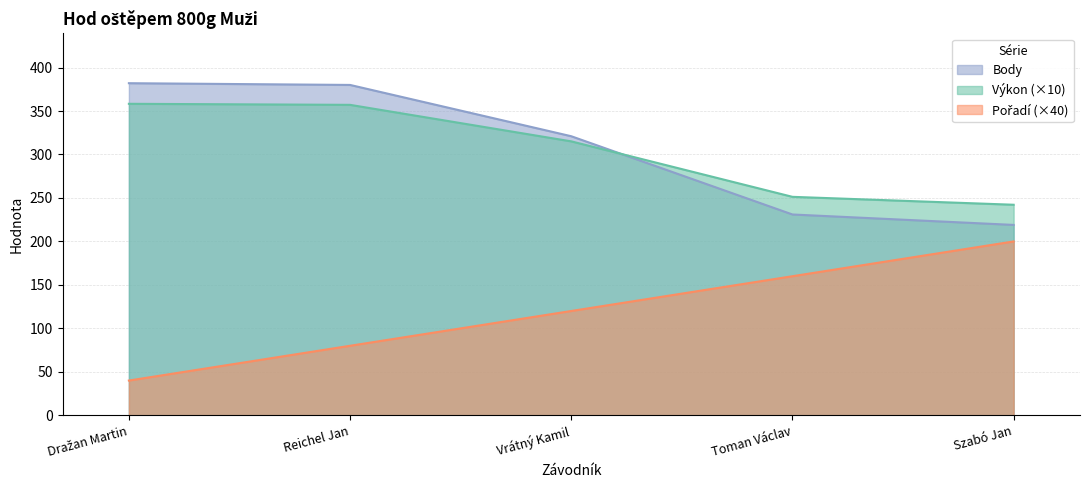

At which label is Výkon closest to 300?

Vrátný Kamil